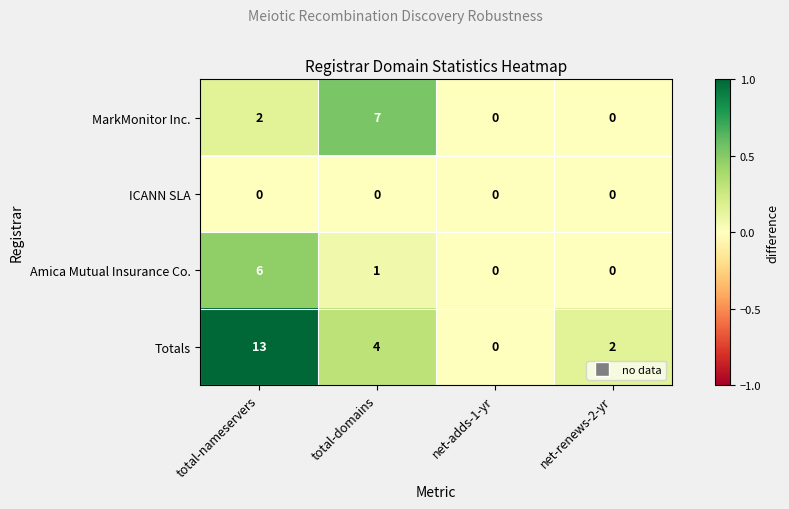

What is the spread (max minus min) of values at net-renews-2-yr?

2